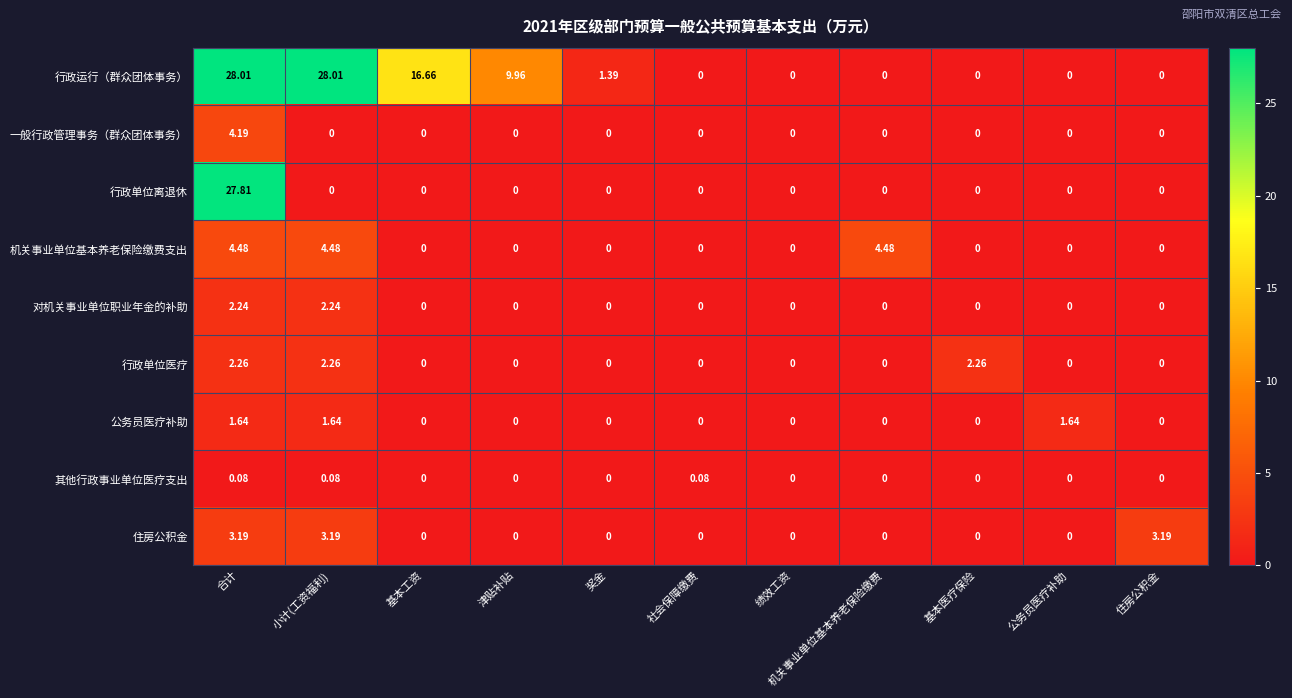

What is the maximum value shown in the chart?

28.0